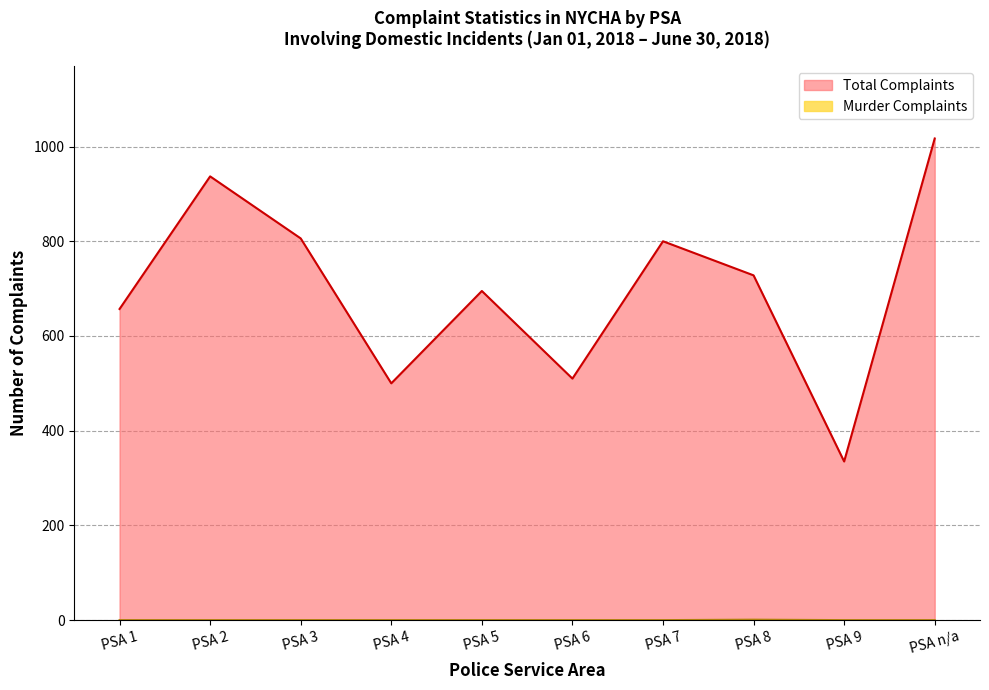

True or false: Total Complaints and Murder Complaints intersect in this chart.

False